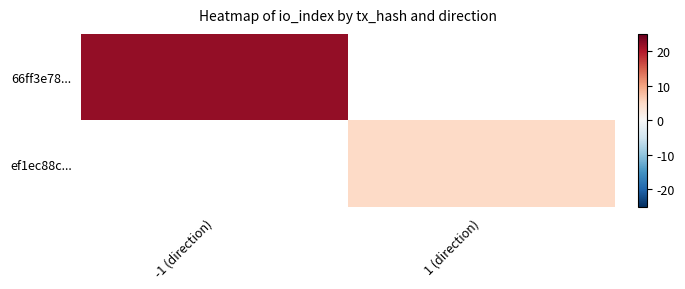

How many data points does each series have?

2